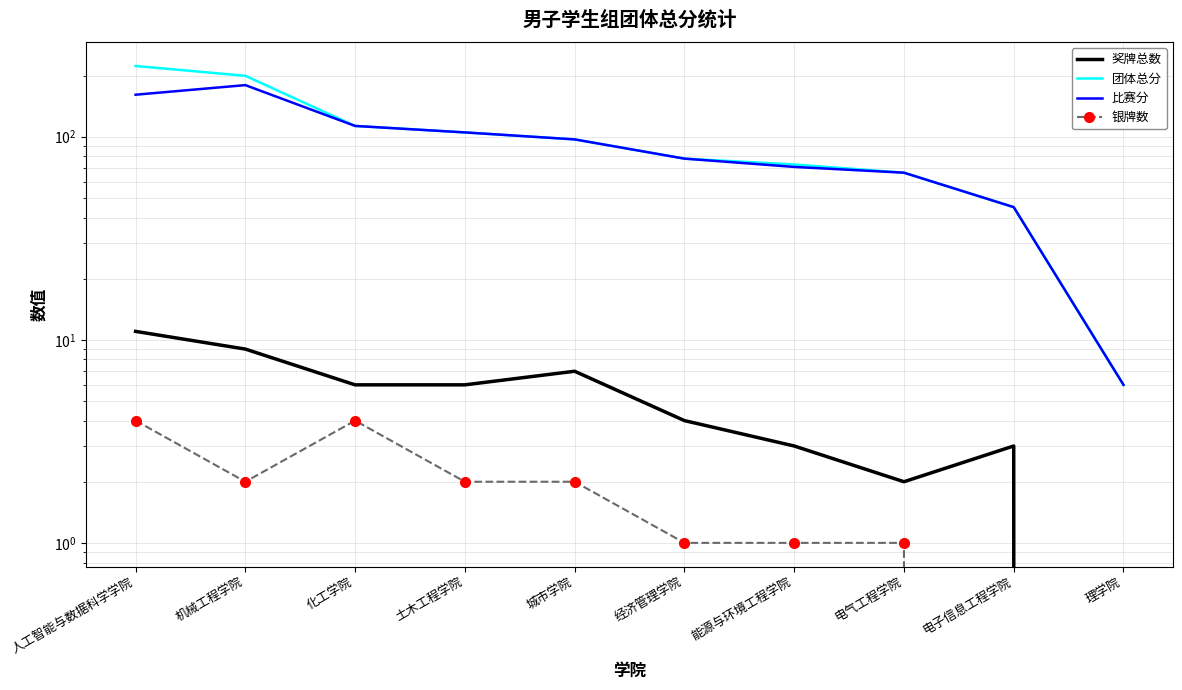

How many interior local valleys does the 奖牌总数 series have?

1